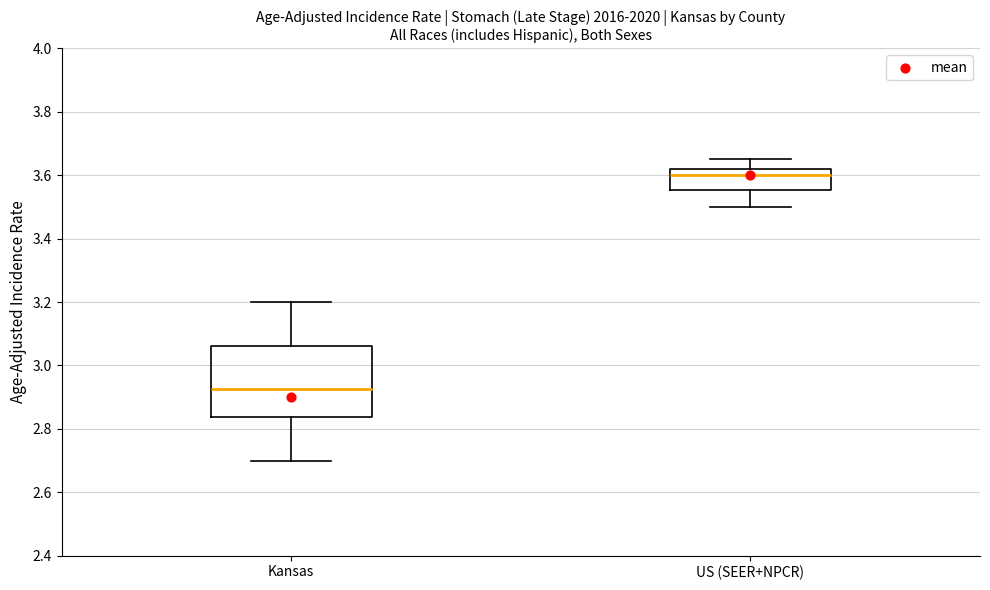

Which box has the highest median line?

US (SEER+NPCR)